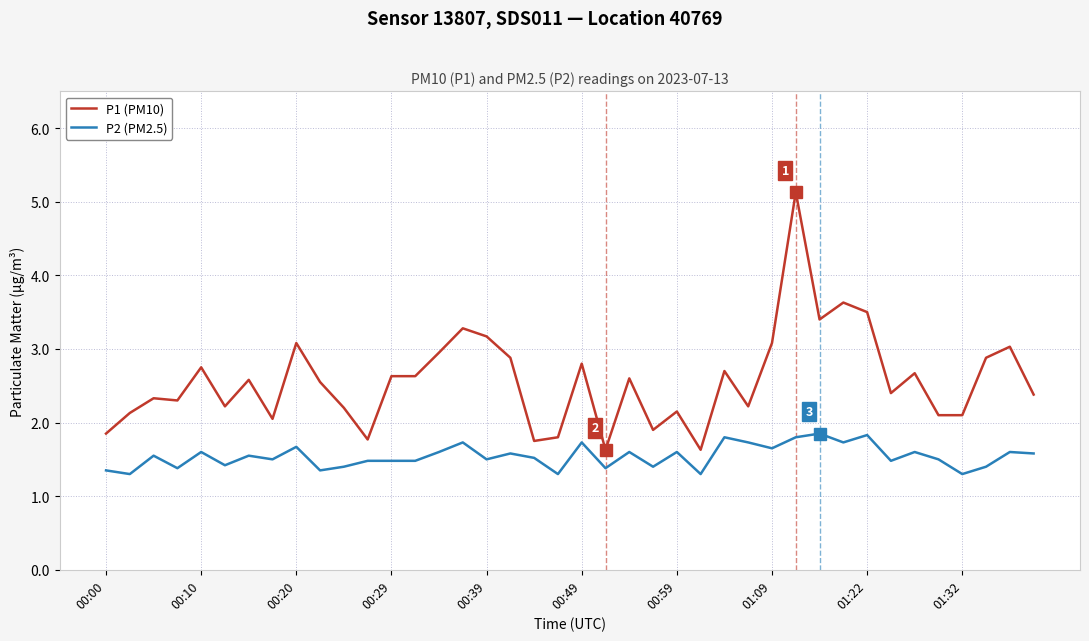

Which series has the largest range (max minus min)?

P1 (PM10)